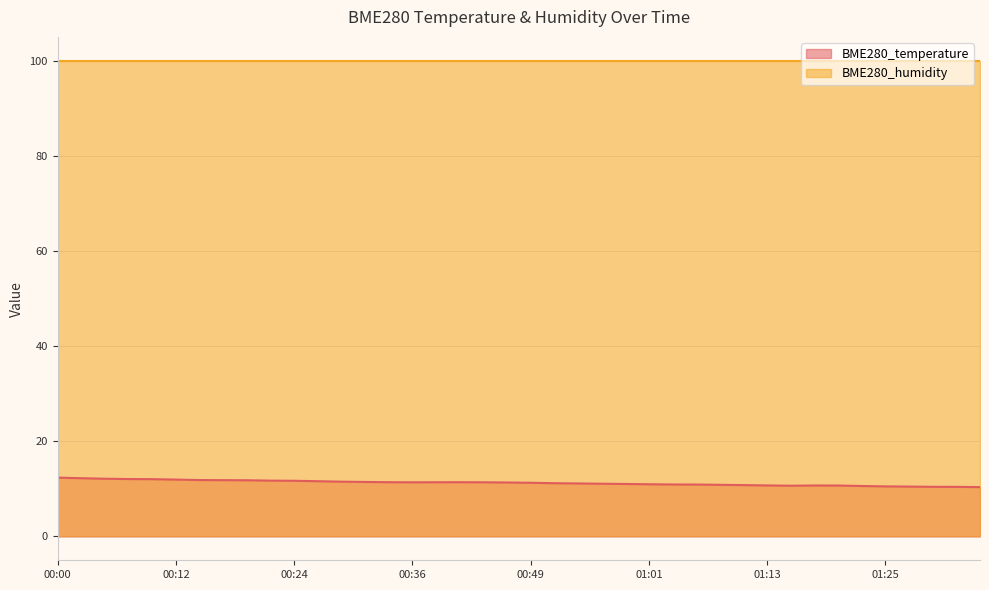

How many interior local peaks (higher than both neighbors) does the data have?

2